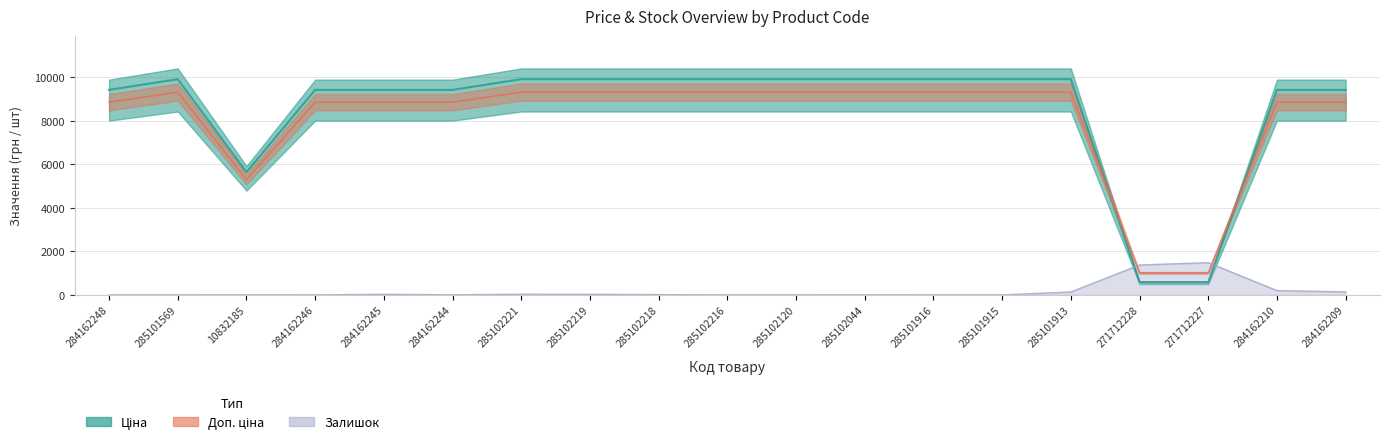

List the labels in order of Залишок value, largest first.

271712227, 271712228, 284162210, 284162209, 285101913, 285102221, 284162245, 285102219, 285102218, 10832185, 284162244, 285102044, 284162248, 285101569, 284162246, 285102216, 285102120, 285101916, 285101915